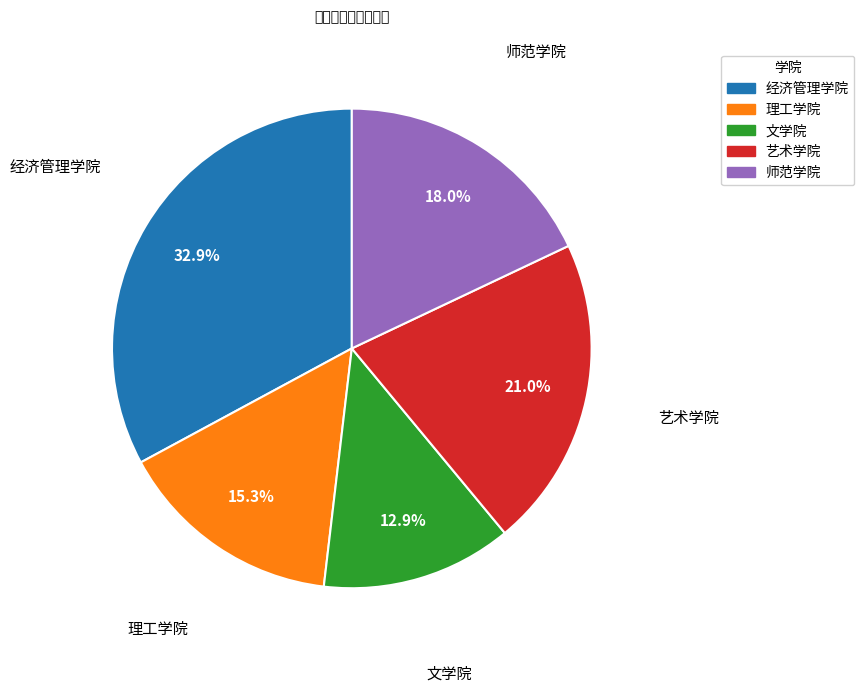

Approximately how many times larger is the value at 师范学院 compared to 理工学院?

1.2